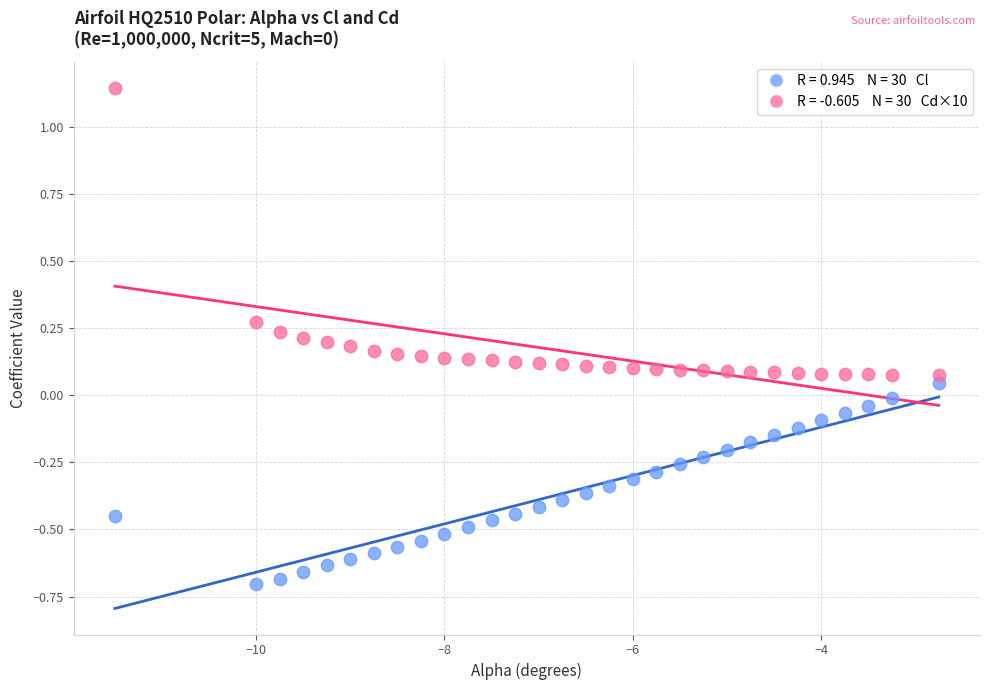

Across all data points, what is the range of X values (max minus min)?

8.8